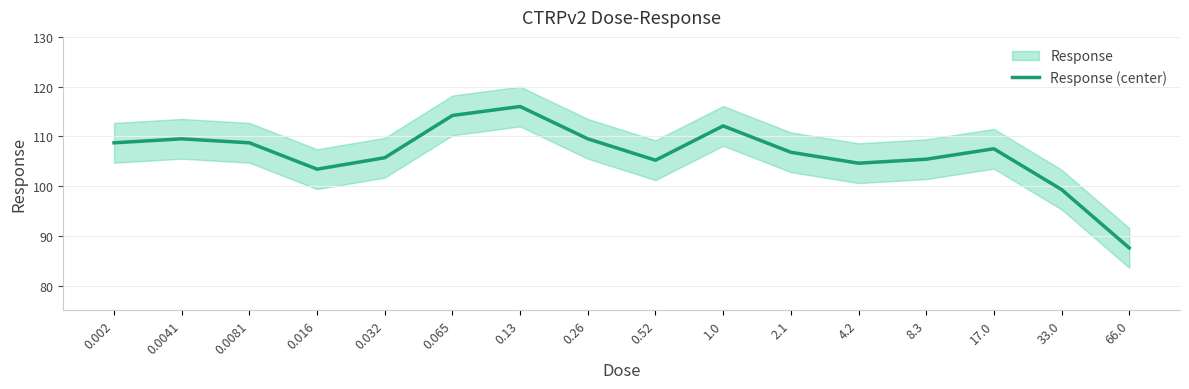

Reading left to right, extract all data points from this chart.

108.7	109.5	108.7	103.4	105.7	114.2	116.0	109.5	105.2	112.1	106.8	104.6	105.4	107.5	99.3	87.6